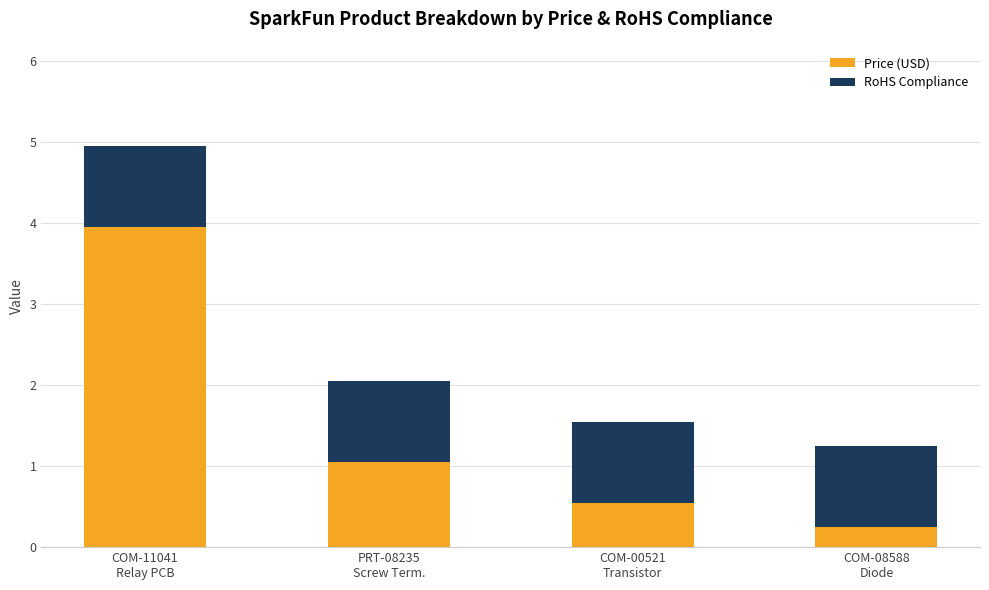

What is the maximum value for Price (USD)?

4.0